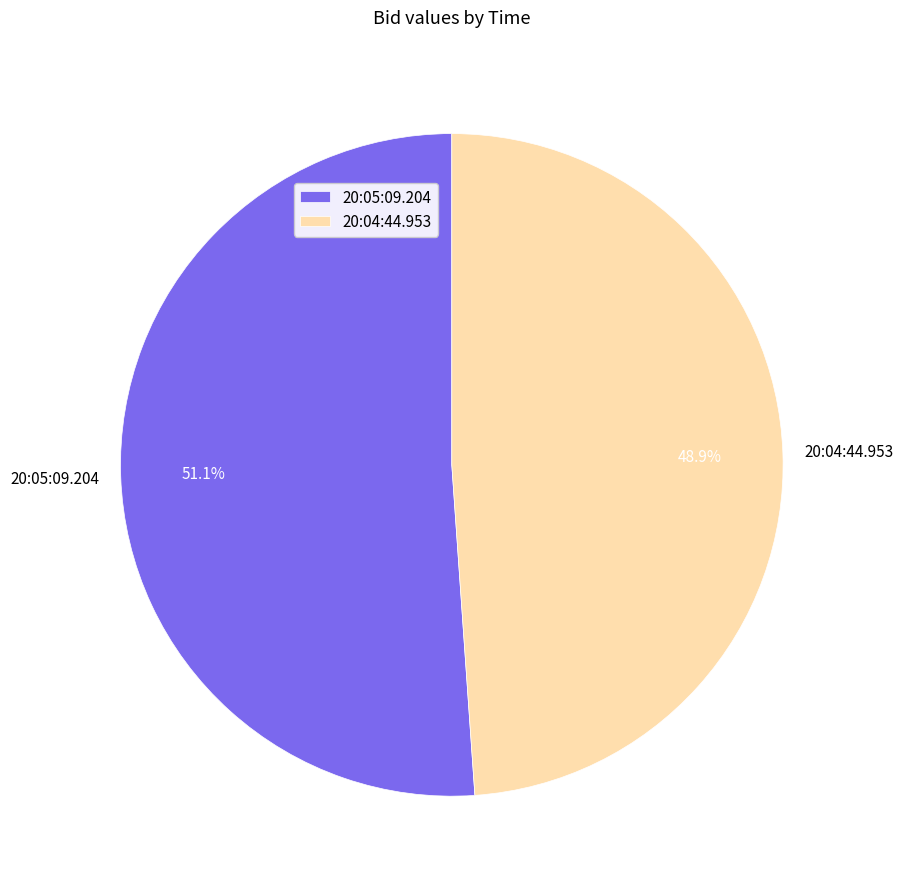

True or false: 20:04:44.953 accounts for 49% of the total.

True